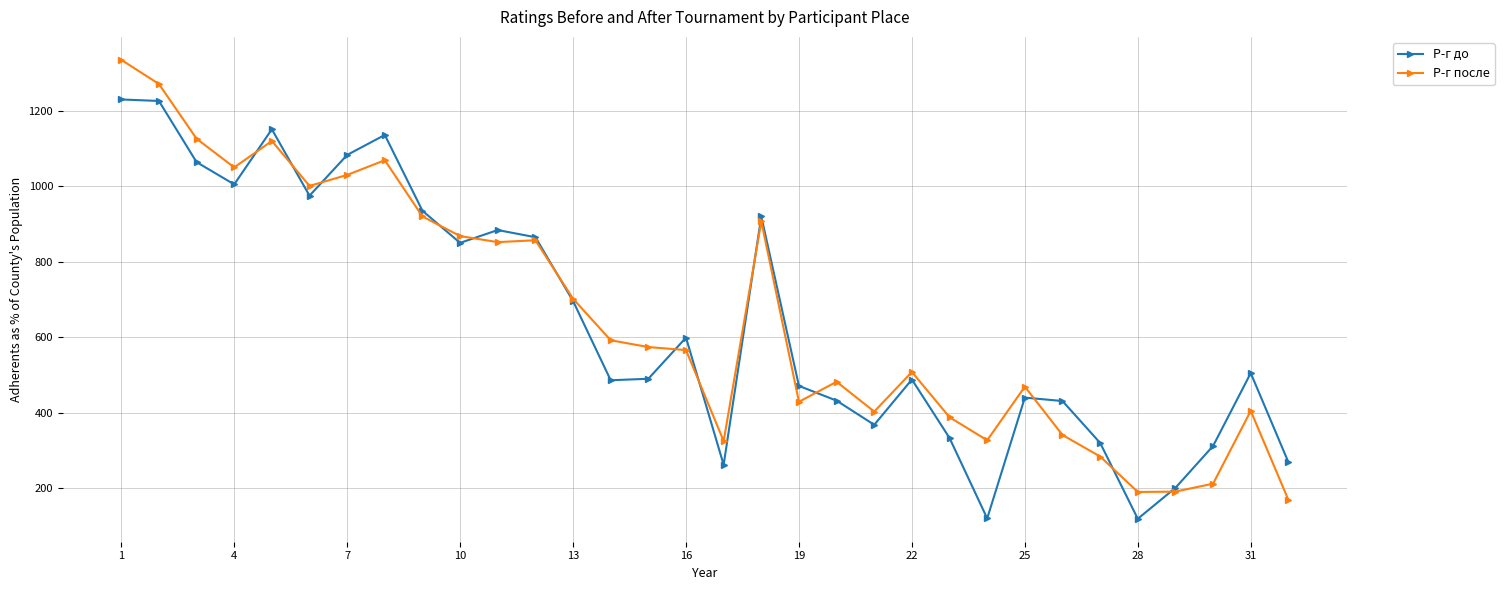

What is the value of the Р-г до point at the 6th from the left?

975